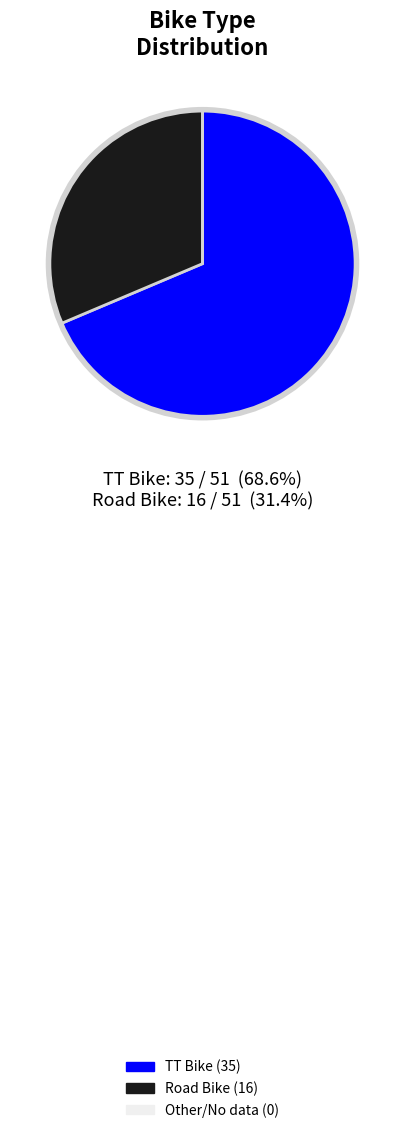

Is there a majority slice in this chart?

Yes